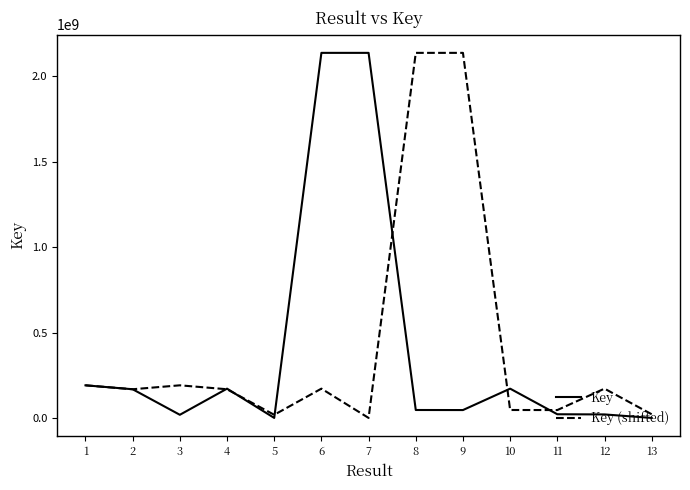

At which label is Key closest to 1068843387?

1